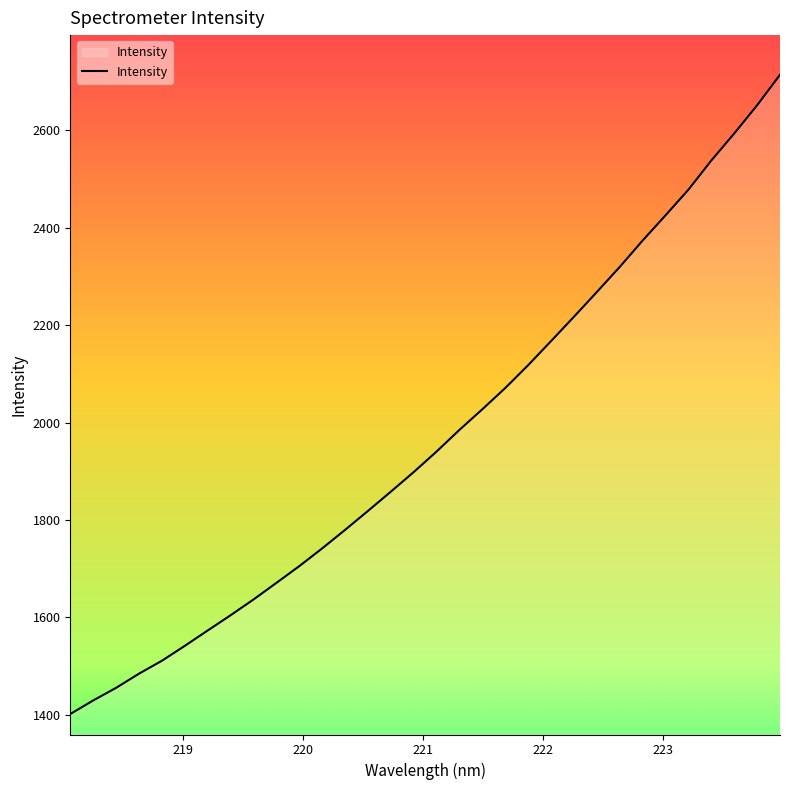

How many series are shown in this chart?

1